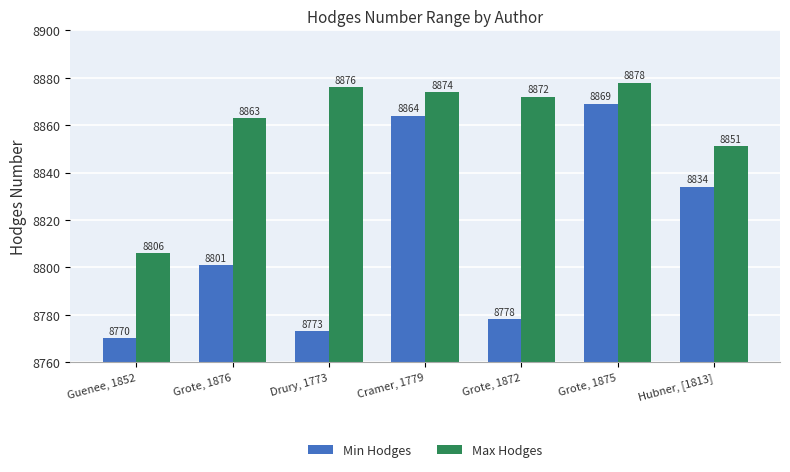

Rank the categories by Min Hodges value from highest to lowest.

Grote, 1875, Cramer, 1779, Hubner, [1813], Grote, 1876, Grote, 1872, Drury, 1773, Guenee, 1852